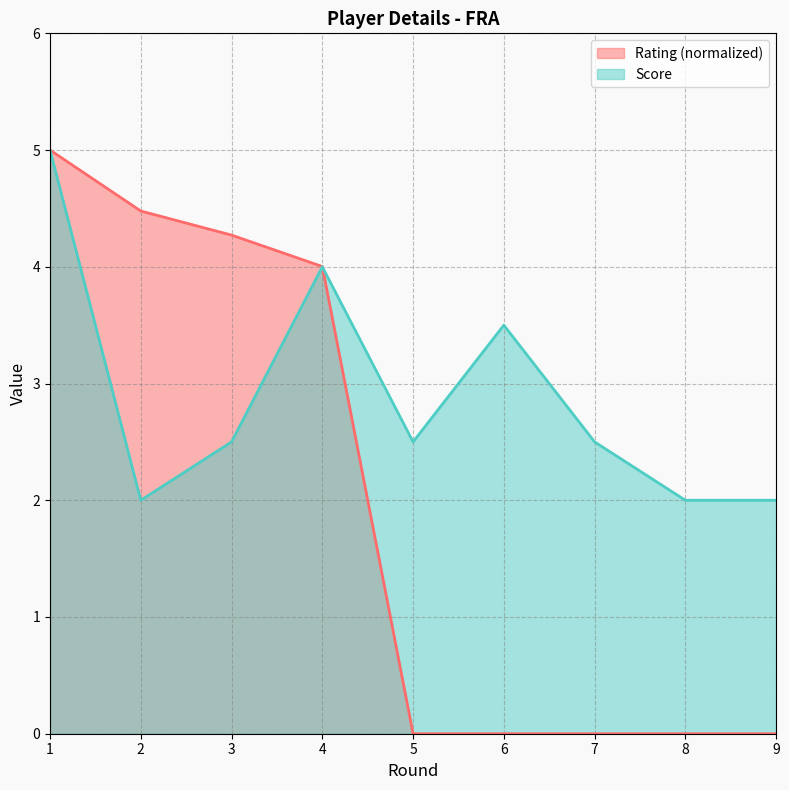

Does the chart display data point markers on the line(s)?

No